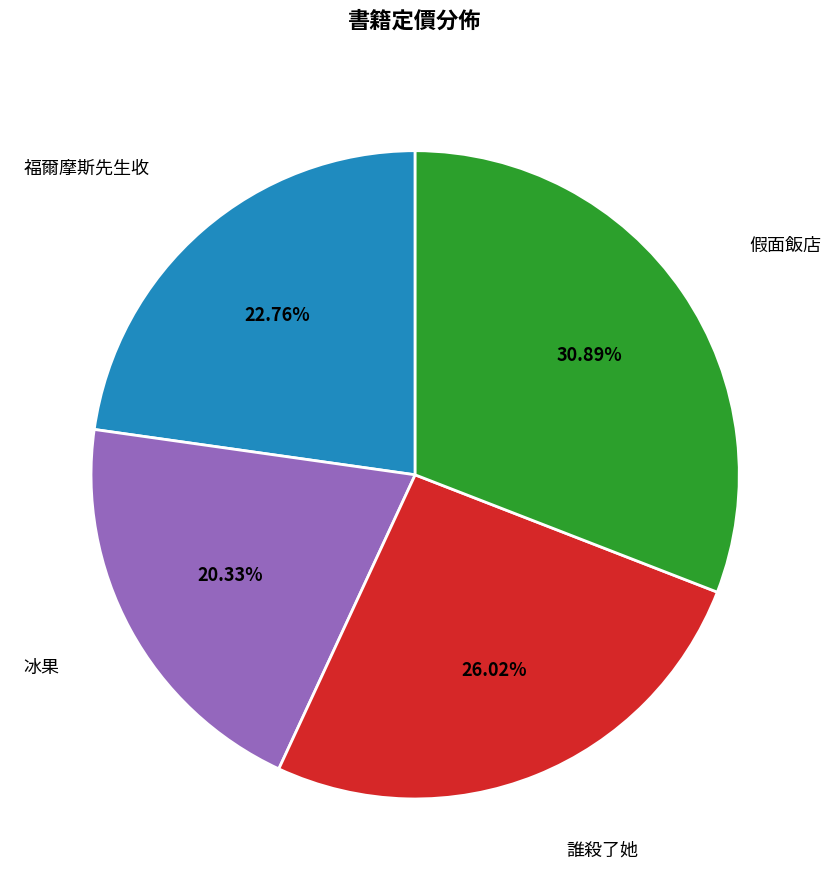

Is there a majority slice in this chart?

No